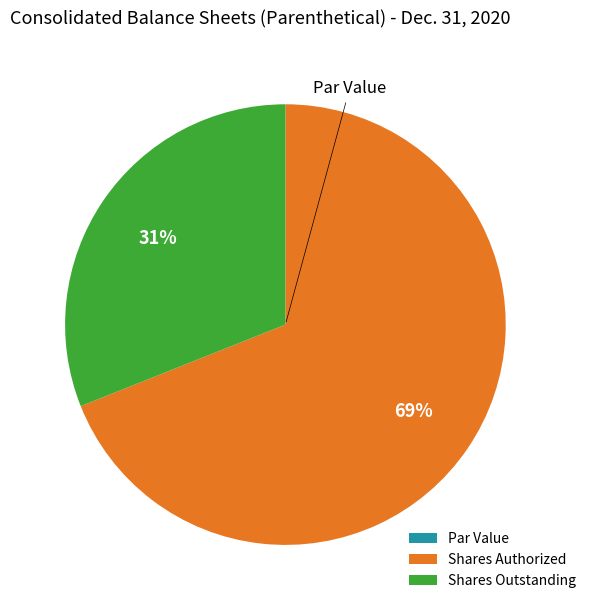

The Shares Authorized slice represents 78% of the pie. True or false?

False